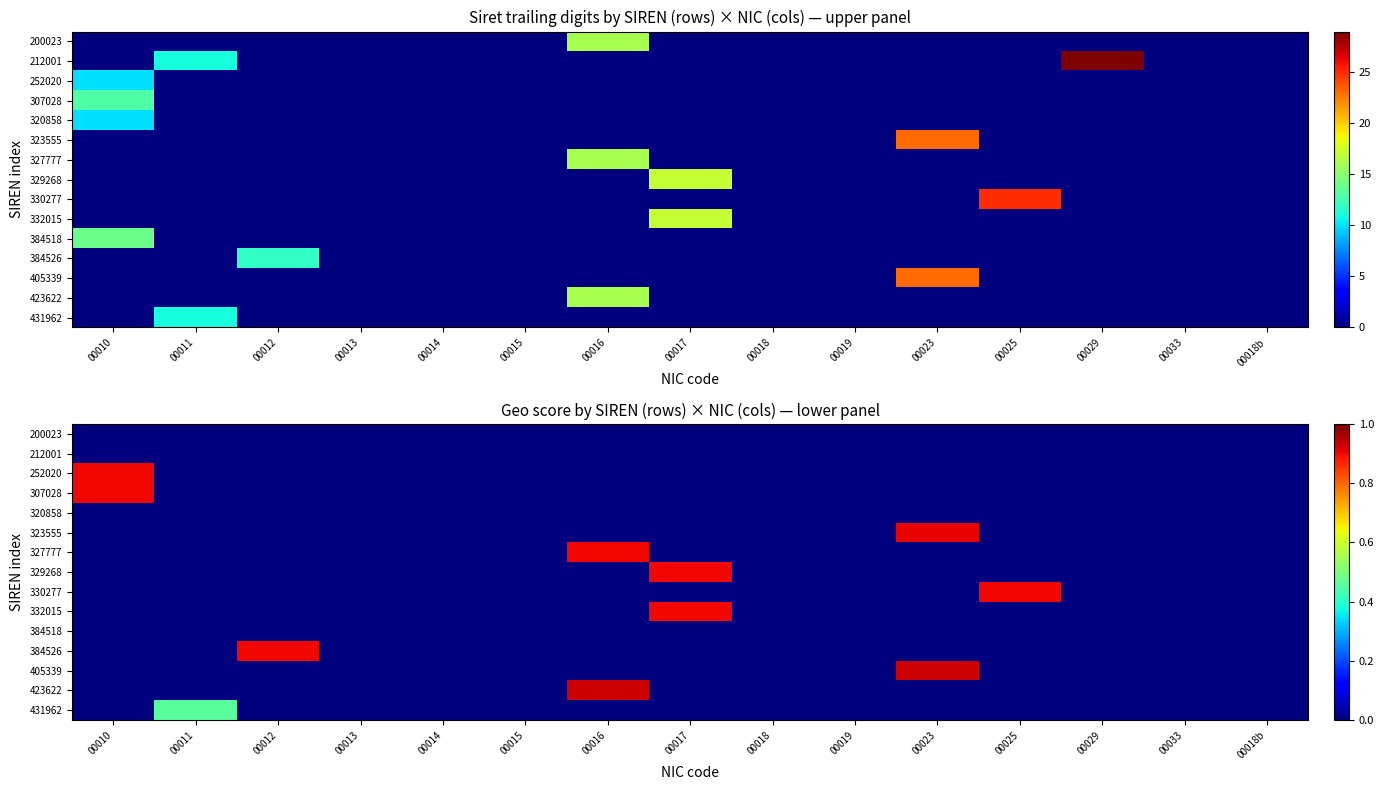

True or false: 423622 has a value of 0.9 at 00016.

True